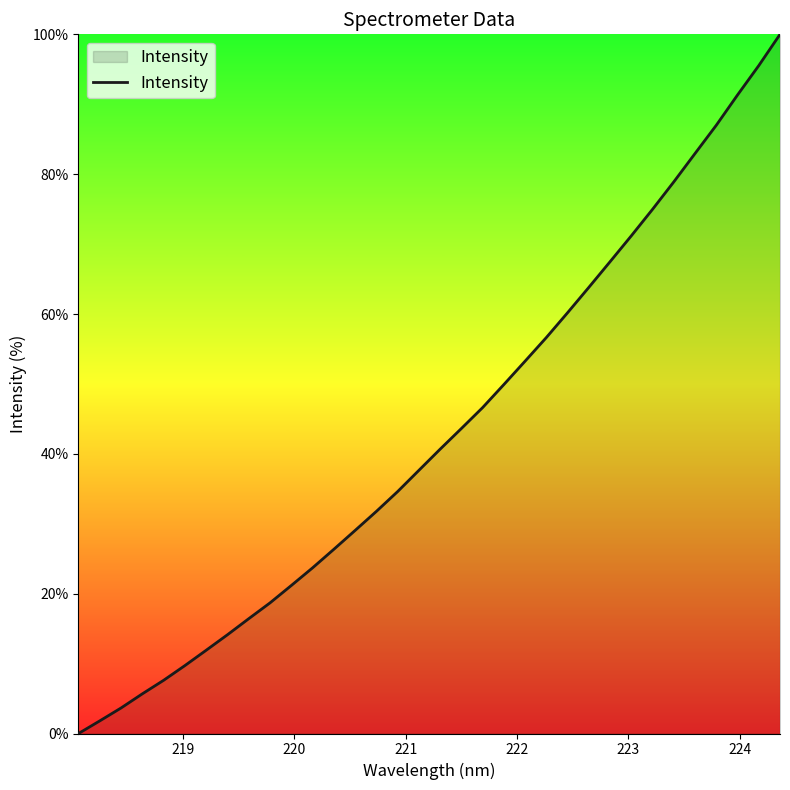

What is the greatest value displayed?

100.0